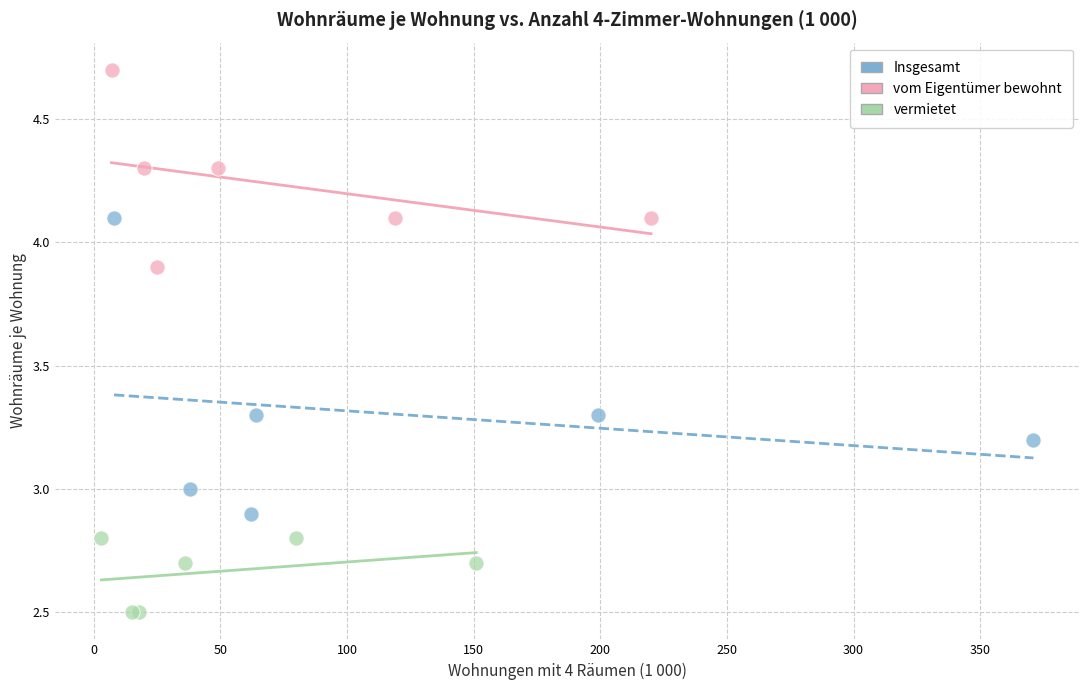

Which series contains the highest Y value?

vom Eigentümer bewohnt